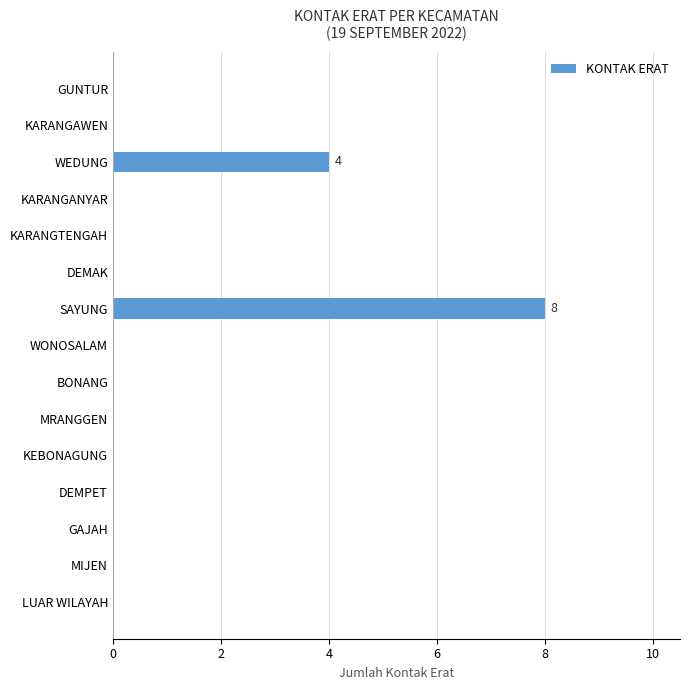

Reading bottom to top, list all the values displayed in this chart.

LUAR WILAYAH=0	MIJEN=0	GAJAH=0	DEMPET=0	KEBONAGUNG=0	MRANGGEN=0	BONANG=0	WONOSALAM=0	SAYUNG=8	DEMAK=0	KARANGTENGAH=0	KARANGANYAR=0	WEDUNG=4	KARANGAWEN=0	GUNTUR=0